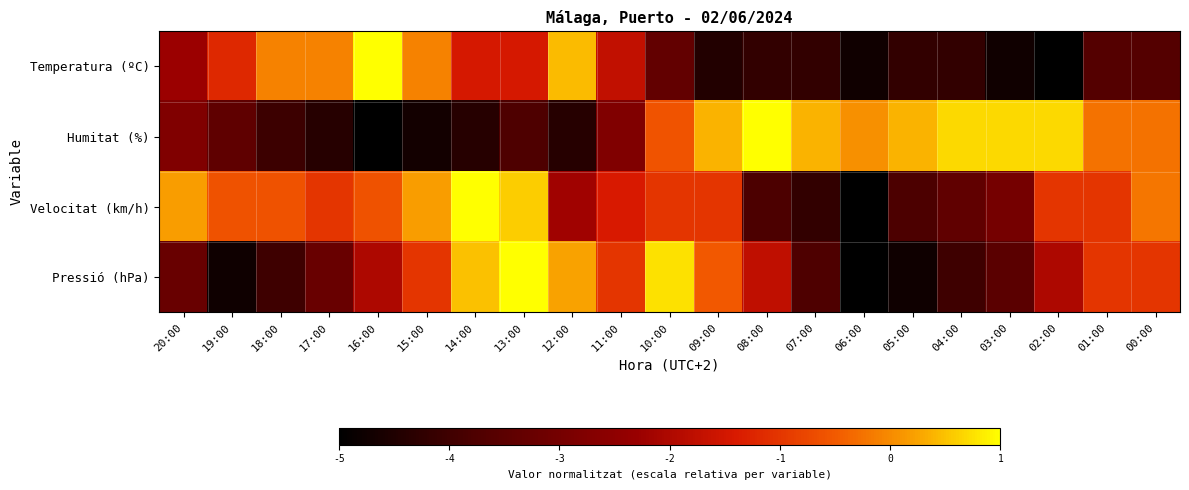

At 08:00, list the series in order from largest to smallest.

Humitat (%), Pressió (hPa), Velocitat (km/h), Temperatura (ºC)